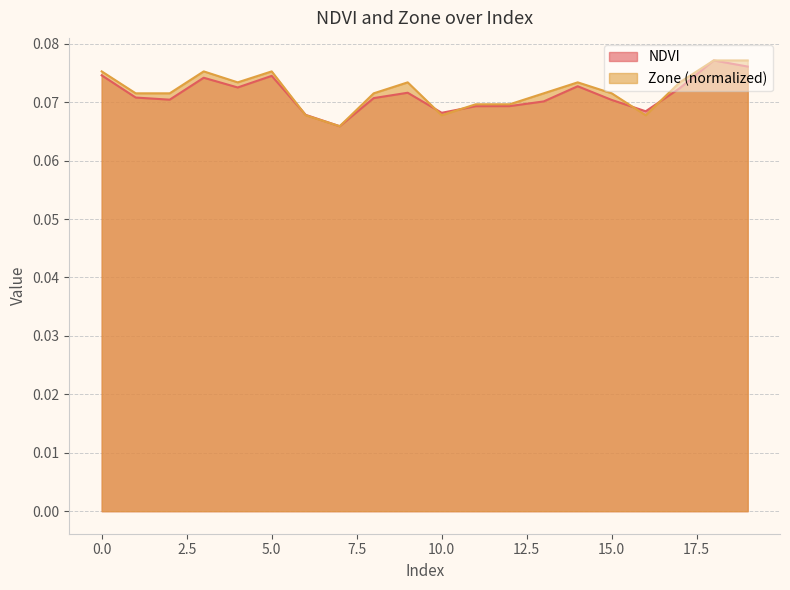

Between 13 and 15, which is larger?

15